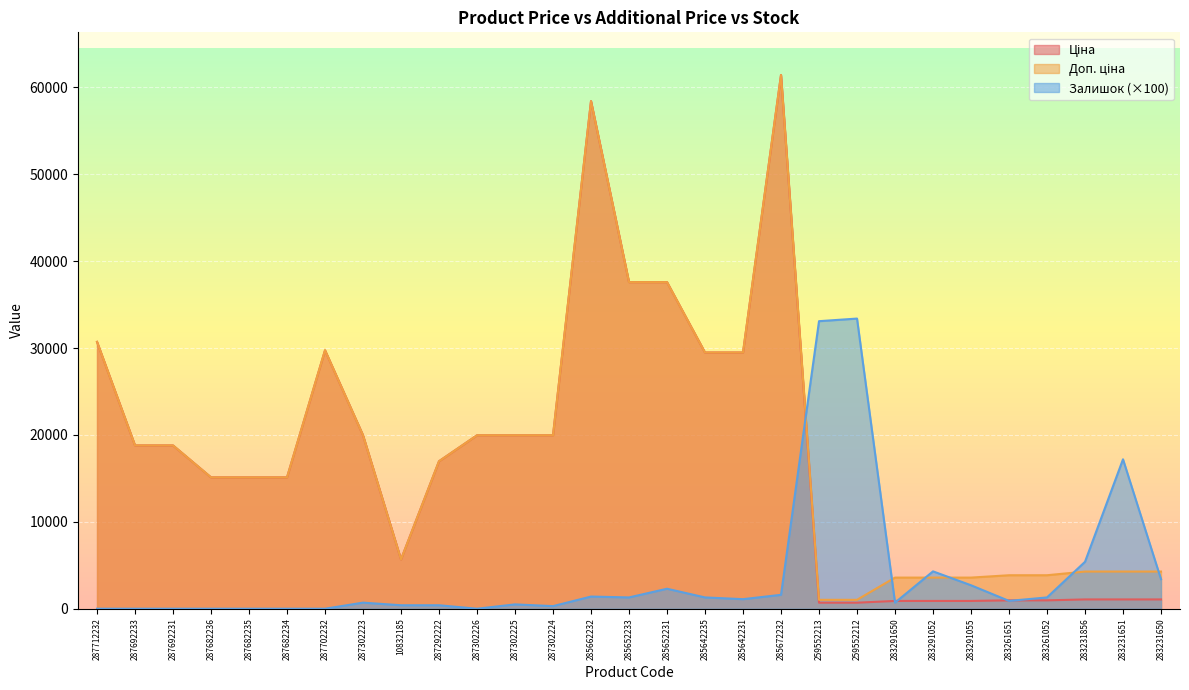

Reading left to right, transcribe all the data shown in this chart.

Ціна: 287712232=30717.1	287692233=18796.8	287692231=18796.8	287682236=15120.0	287682235=15120.0	287682234=15120.0	287702232=29747.2	287302223=19964.2	10832185=5673.8	287292222=16976.3	287302226=19964.2	287302225=19964.2	287302224=19964.2	285662232=58426.5	285652233=37593.6	285652231=37593.6	285642235=29491.5	285642231=29491.5	285672232=61434.3	259552213=693.7	259552212=693.7	283291650=895.9	283291052=895.9	283291055=895.9	283261651=963.5	283261052=963.5	283231856=1069.8	283231651=1069.8	283231650=1069.8
Доп. ціна: 287712232=30717.1	287692233=18796.8	287692231=18796.8	287682236=15120.0	287682235=15120.0	287682234=15120.0	287702232=29747.2	287302223=19964.2	10832185=5673.8	287292222=16976.3	287302226=19964.2	287302225=19964.2	287302224=19964.2	285662232=58426.5	285652233=37593.6	285652231=37593.6	285642235=29491.5	285642231=29491.5	285672232=61434.3	259552213=1024.6	259552212=1024.6	283291650=3583.6	283291052=3583.6	283291055=3583.6	283261651=3854.0	283261052=3854.0	283231856=4279.1	283231651=4279.1	283231650=4279.1
Залишок: 287712232=0.0	287692233=0.0	287692231=0.0	287682236=0.0	287682235=0.0	287682234=0.0	287702232=0.0	287302223=700.0	10832185=400.0	287292222=400.0	287302226=0.0	287302225=500.0	287302224=300.0	285662232=1400.0	285652233=1300.0	285652231=2300.0	285642235=1300.0	285642231=1100.0	285672232=1600.0	259552213=33100.0	259552212=33400.0	283291650=700.0	283291052=4300.0	283291055=2700.0	283261651=900.0	283261052=1300.0	283231856=5400.0	283231651=17200.0	283231650=3400.0